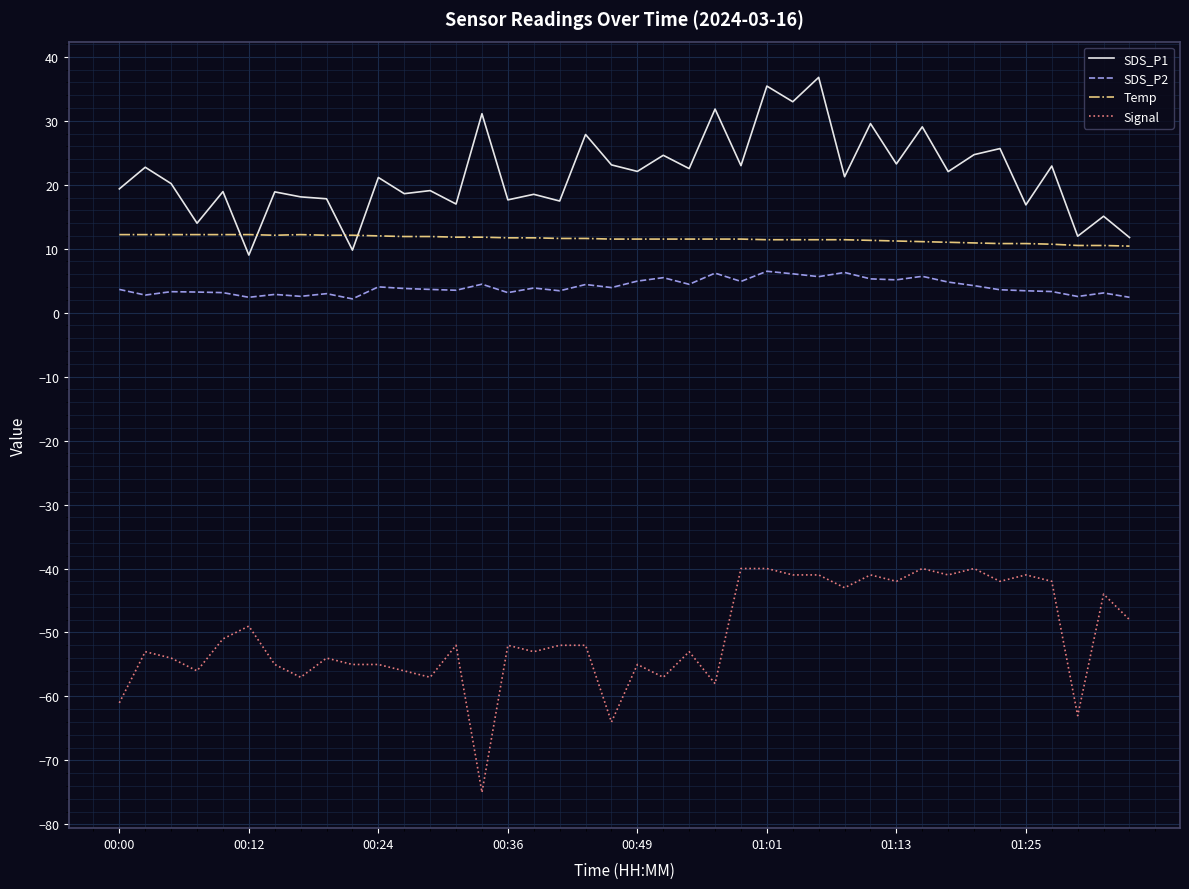

What is the maximum value for Signal?

-40.0